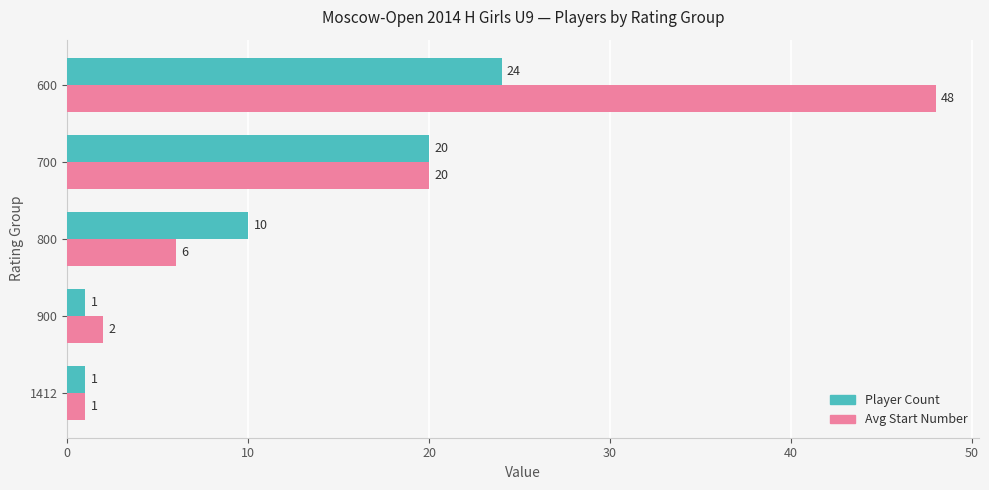

At which category is the sum across all series the highest?

600